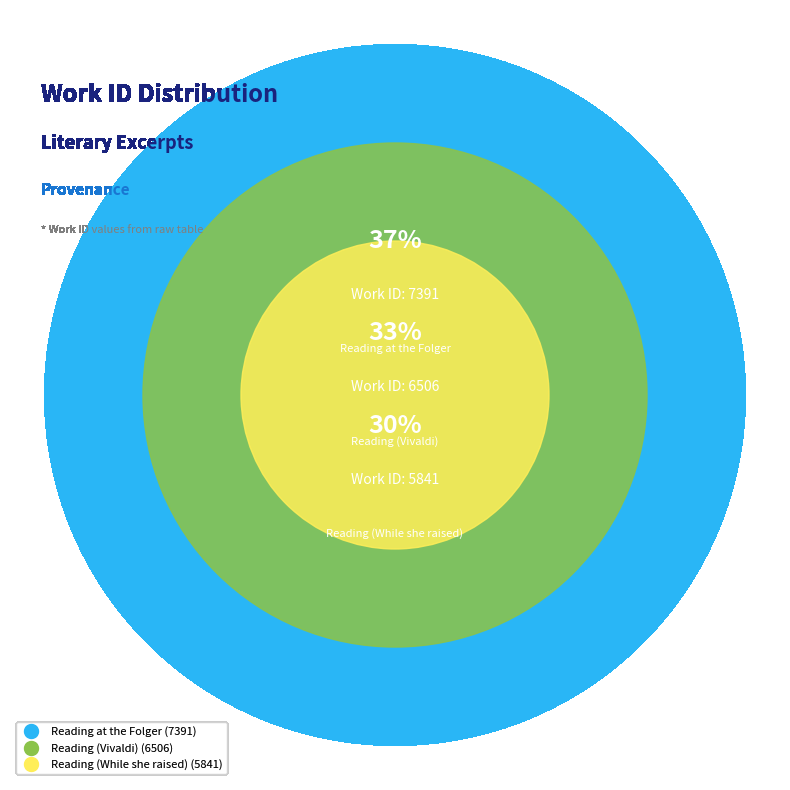

How many segments does this pie chart have?

3